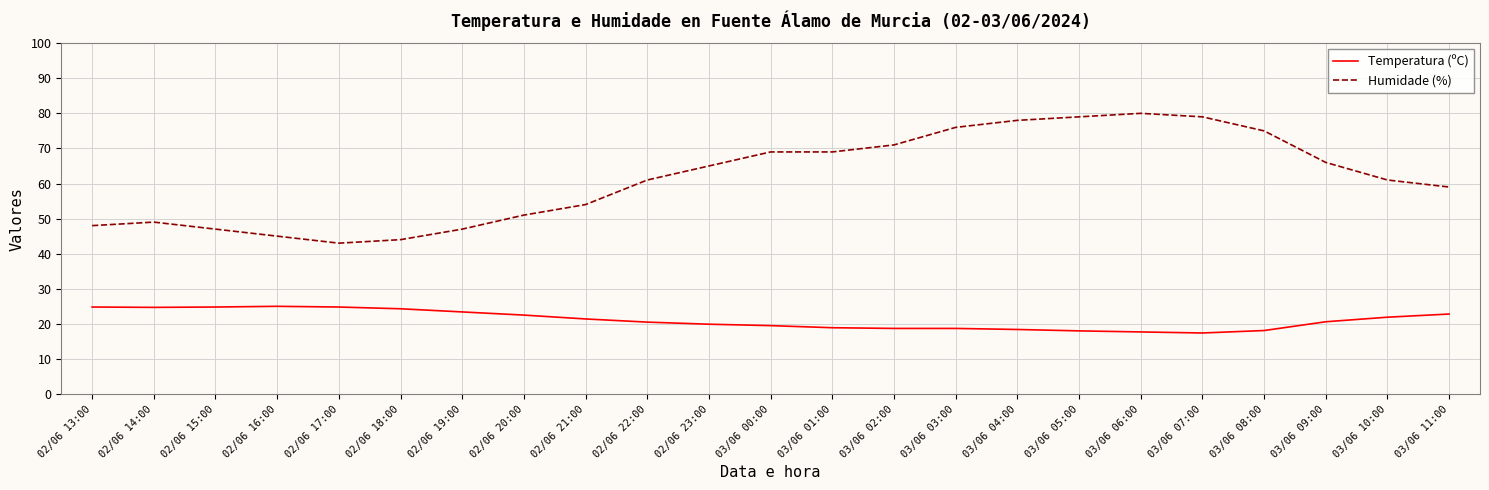

Does the chart have visible grid lines?

Yes